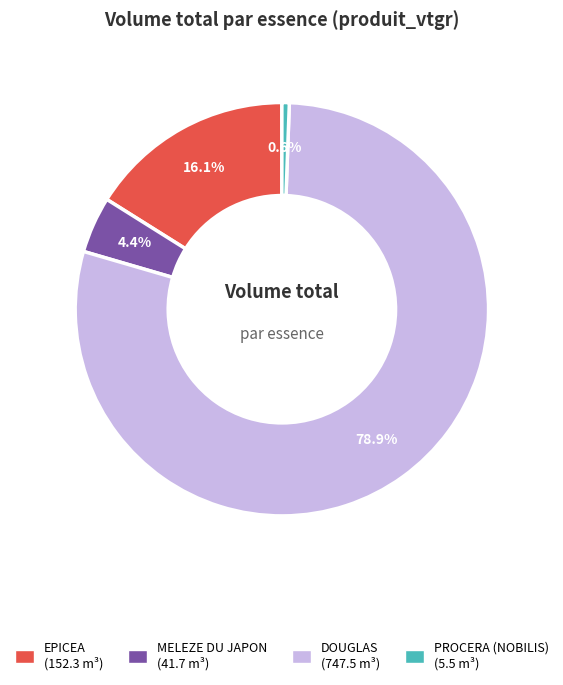

To the nearest percent, what is the difference between the largest and smallest slice percentages?

78%